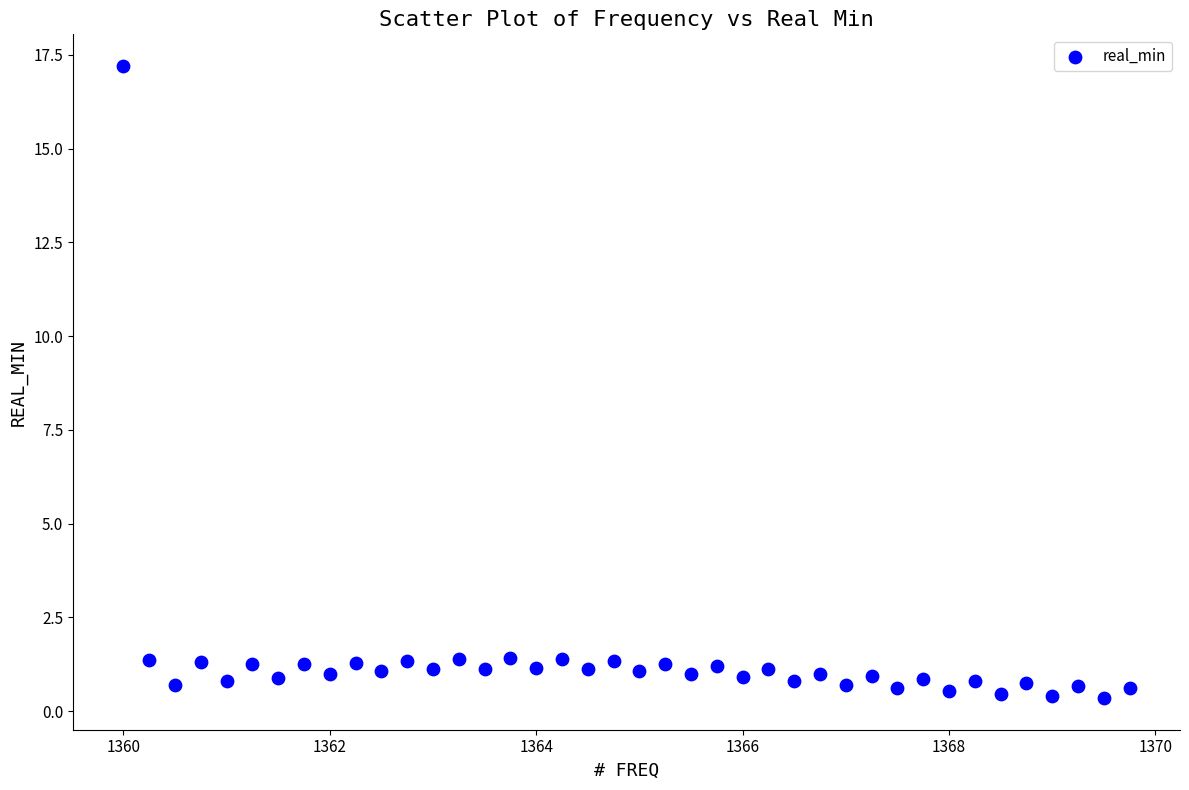

What is the range of X values (max minus min)?

9.8